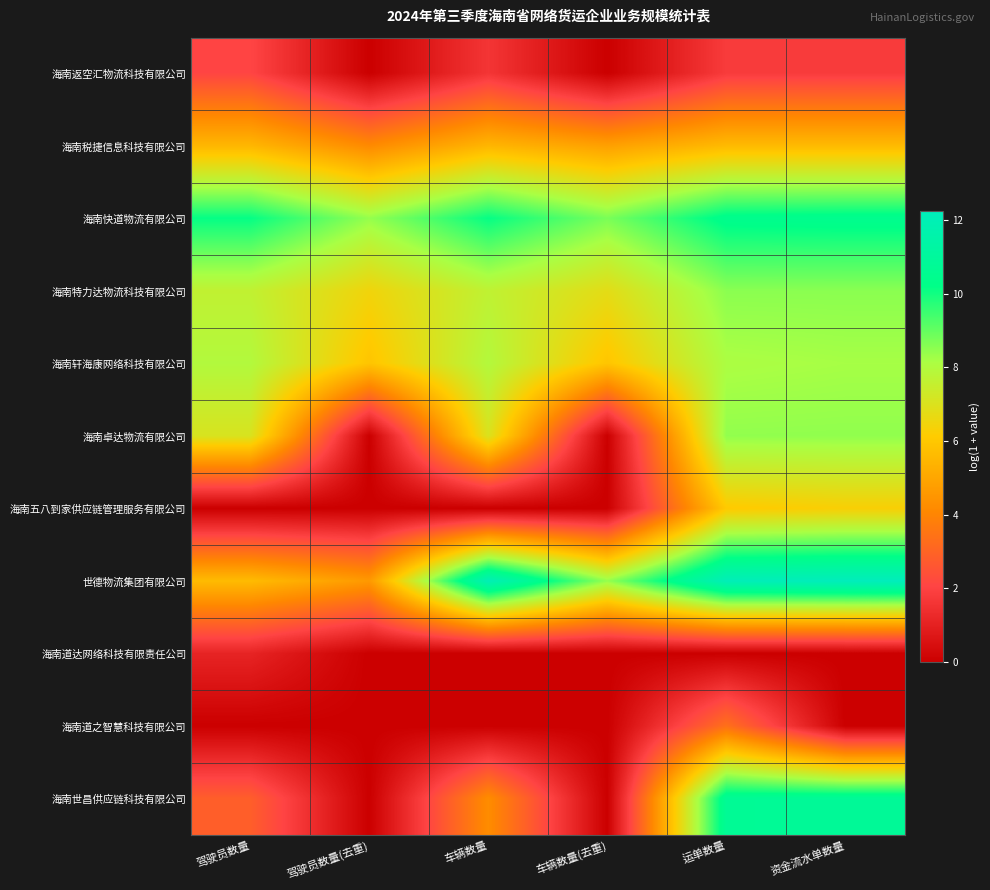

List the series in order of their peak value, lowest first.

海南道达网络科技有限责任公司, 海南返空汇物流科技有限公司, 海南道之智慧科技有限公司, 海南税捷信息科技有限公司, 海南五八到家供应链管理服务有限公司, 海南轩海康网络科技有限公司, 海南卓达物流有限公司, 海南特力达物流科技有限公司, 海南快道物流有限公司, 海南世昌供应链科技有限公司, 世德物流集团有限公司